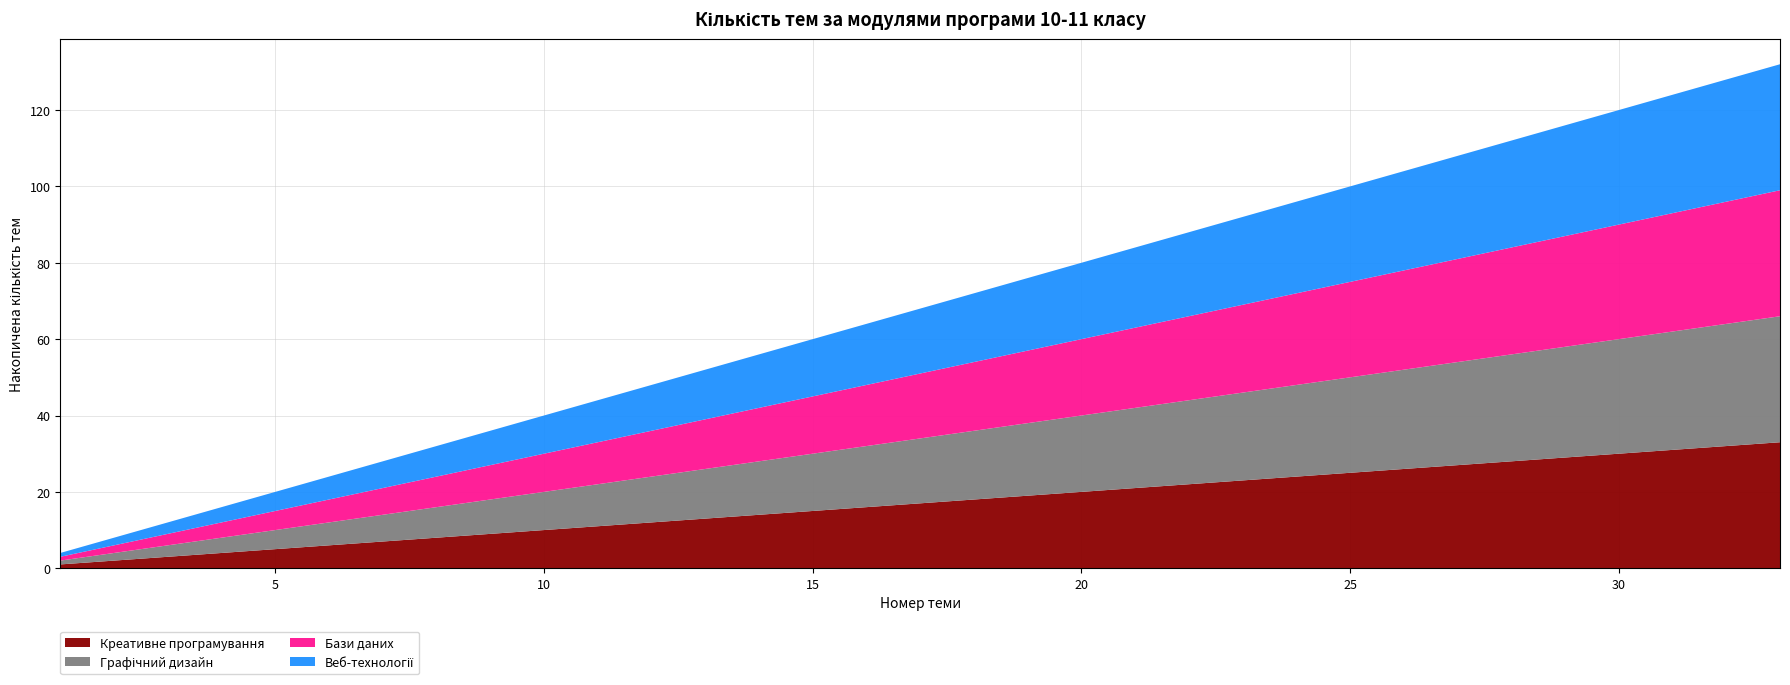

Reading right to left, transcribe all the data shown in this chart.

Креативне програмування: 33	32	31	30	29	28	27	26	25	24	23	22	21	20	19	18	17	16	15	14	13	12	11	10	9	8	7	6	5	4	3	2	1
Графічний дизайн: 33	32	31	30	29	28	27	26	25	24	23	22	21	20	19	18	17	16	15	14	13	12	11	10	9	8	7	6	5	4	3	2	1
Бази даних: 33	32	31	30	29	28	27	26	25	24	23	22	21	20	19	18	17	16	15	14	13	12	11	10	9	8	7	6	5	4	3	2	1
Веб-технології: 33	32	31	30	29	28	27	26	25	24	23	22	21	20	19	18	17	16	15	14	13	12	11	10	9	8	7	6	5	4	3	2	1